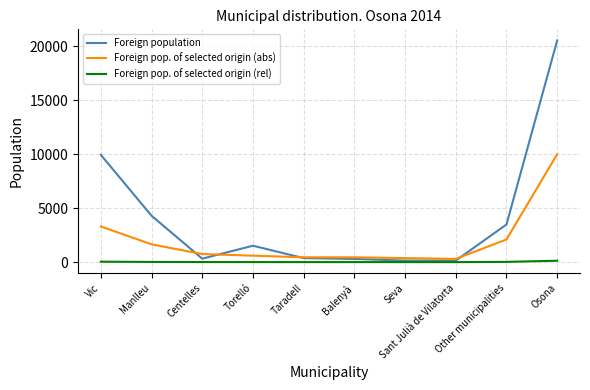

What are all the series names shown in the legend?

Foreign population, Foreign pop. of selected origin (abs), Foreign pop. of selected origin (rel)